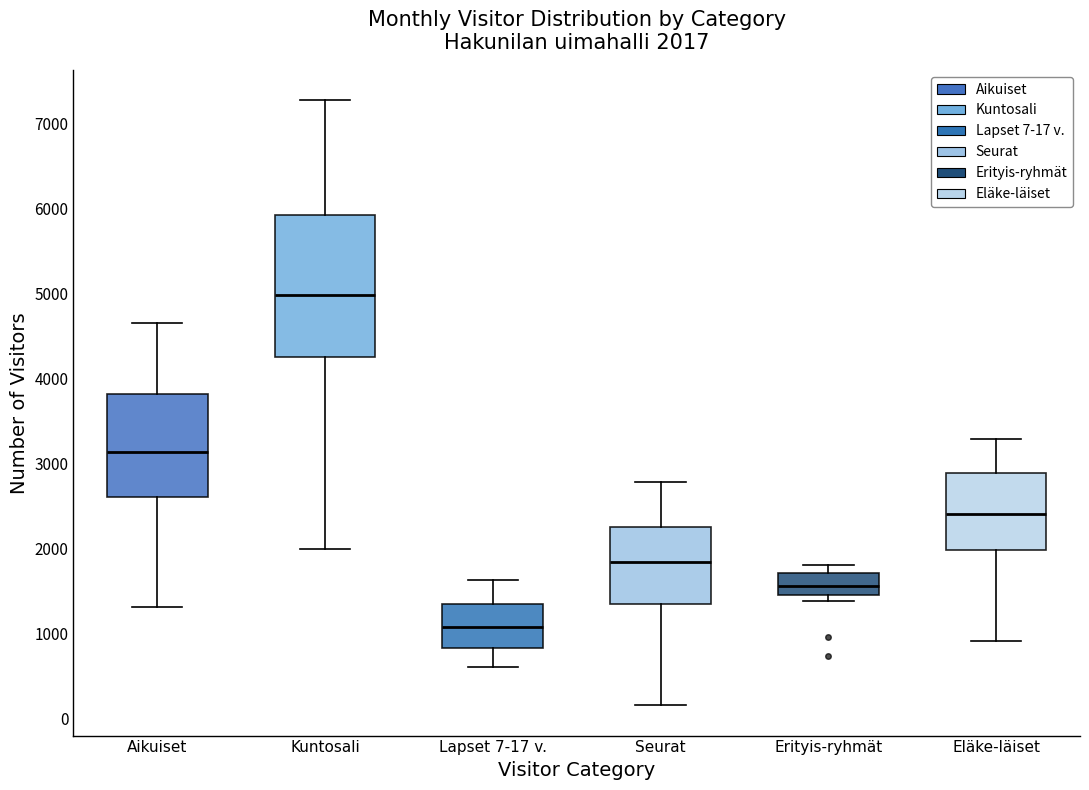

Which box has the lowest median line?

Lapset 7-17 v.